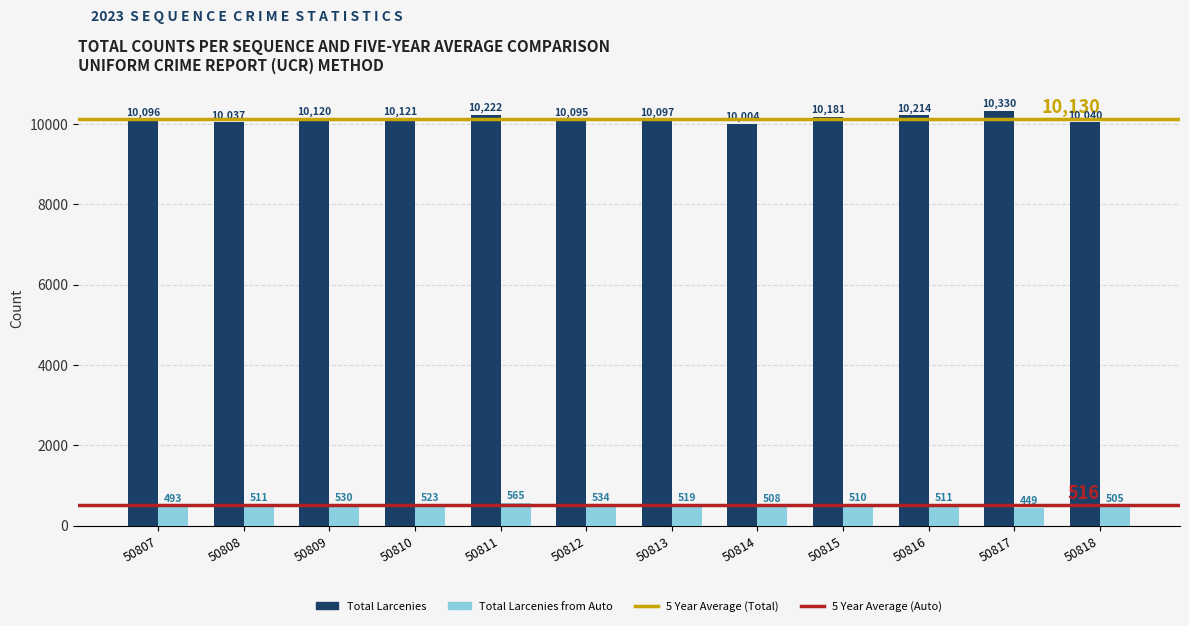

What is the difference between the Total Larcenies values at 50815 and 50816?

33